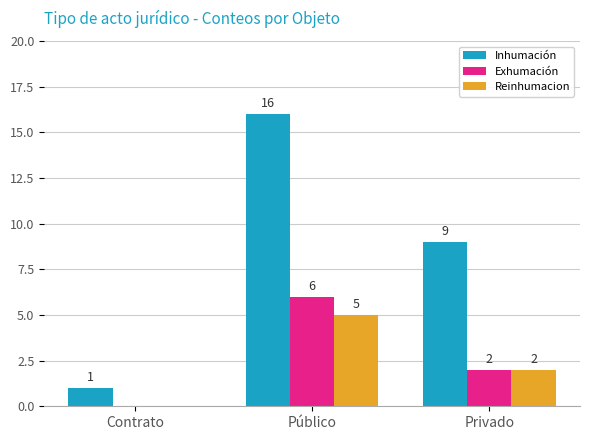

Which label corresponds to the largest value in the chart?

Público